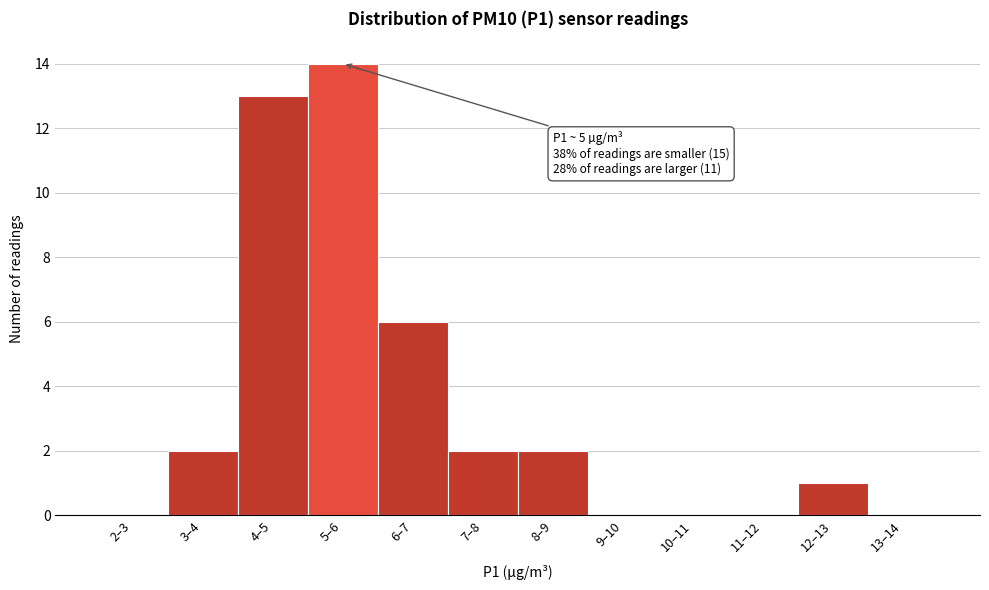

Reading left to right, extract all data points from this chart.

2–3=0	3–4=2	4–5=13	5–6=14	6–7=6	7–8=2	8–9=2	9–10=0	10–11=0	11–12=0	12–13=1	13–14=0